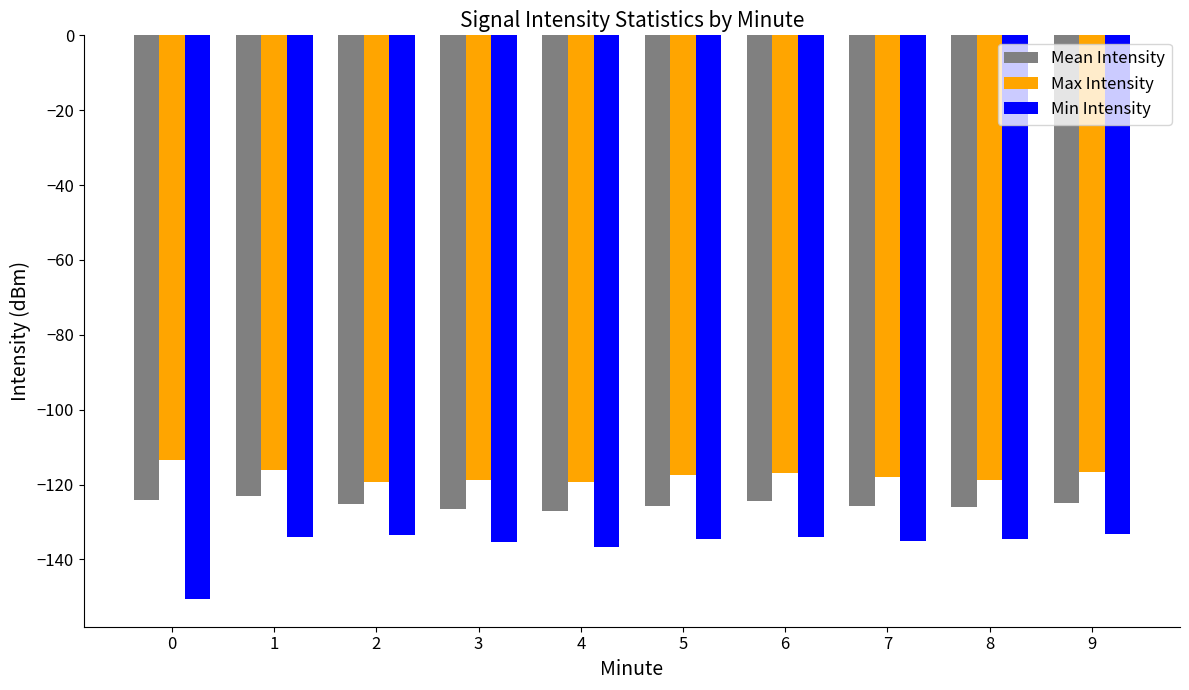

What is the total value across all series at 1?

-373.1